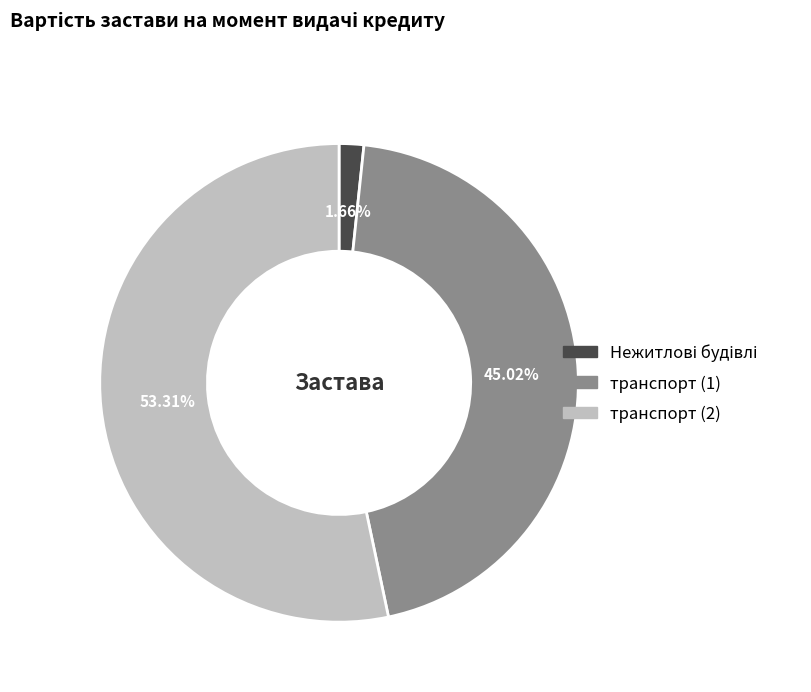

Does any single category account for the majority?

Yes